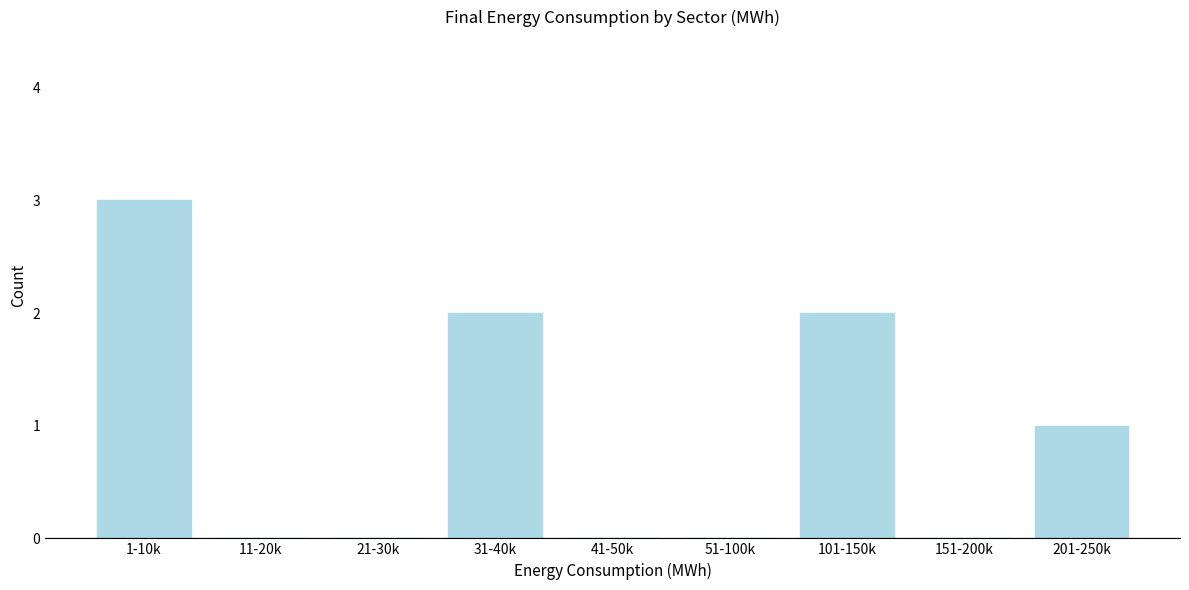

Reading left to right, transcribe all the data shown in this chart.

1-10k=3	11-20k=0	21-30k=0	31-40k=2	41-50k=0	51-100k=0	101-150k=2	151-200k=0	201-250k=1